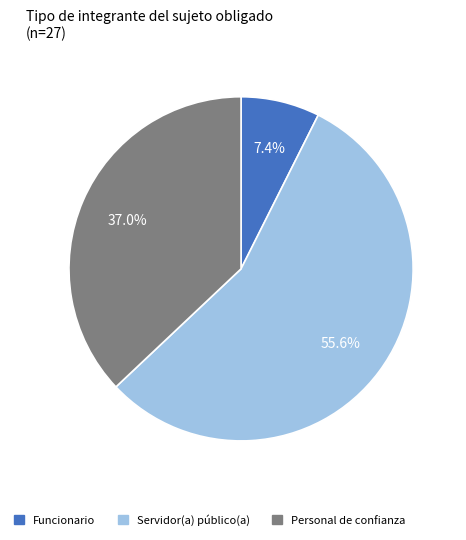

What percentage is the Servidor(a) público(a) slice, to the nearest percent?

56%